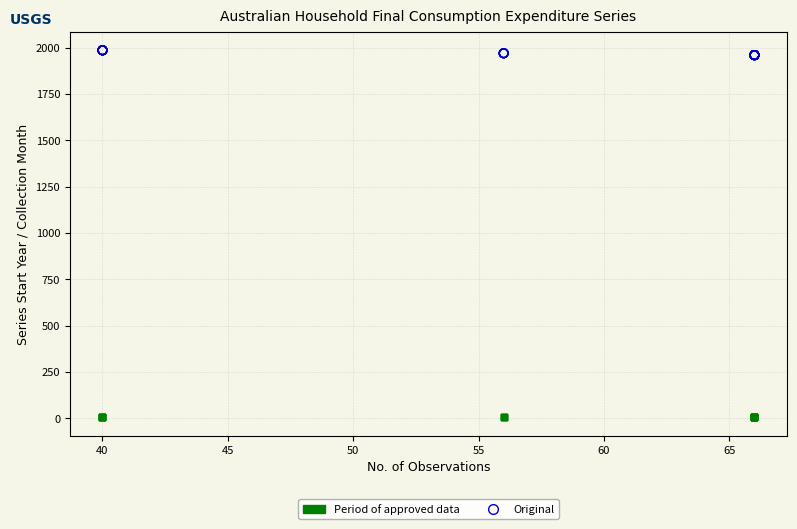

Which series contains the lowest Y value?

Period of approved data